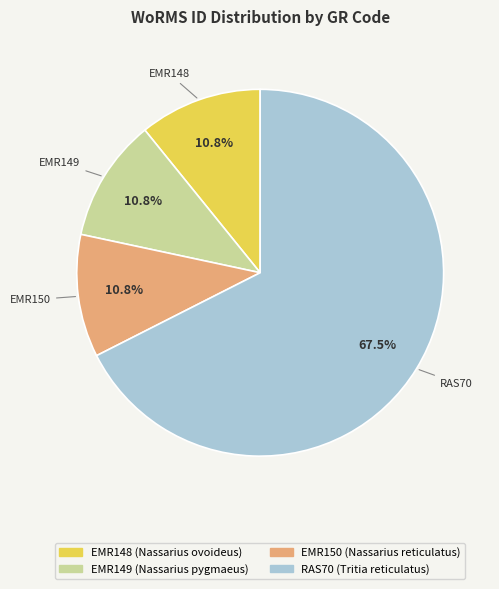

What percentage is the EMR148 slice, to the nearest percent?

11%